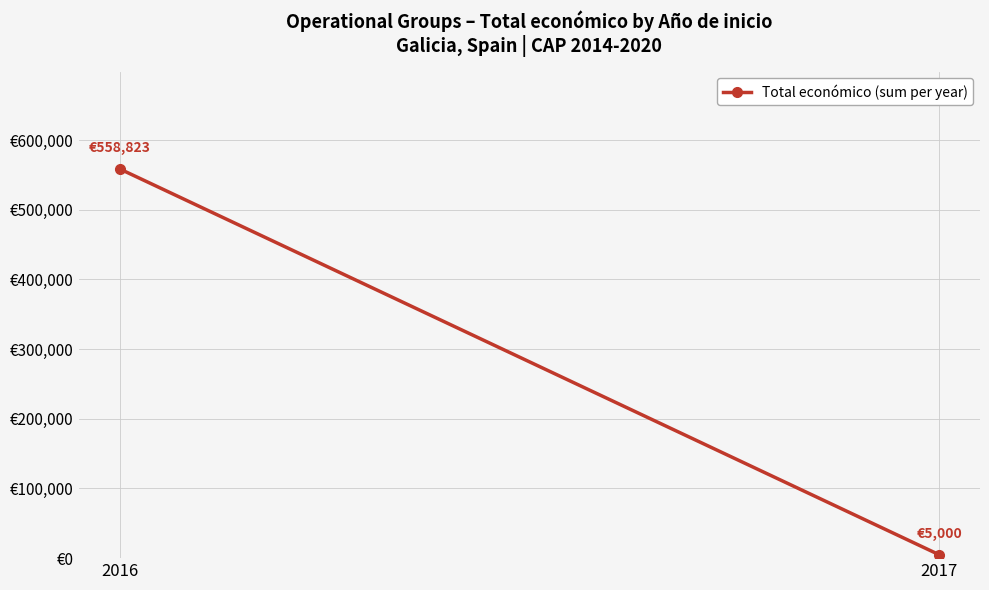

Between 2017 and 2016, which is larger?

2016